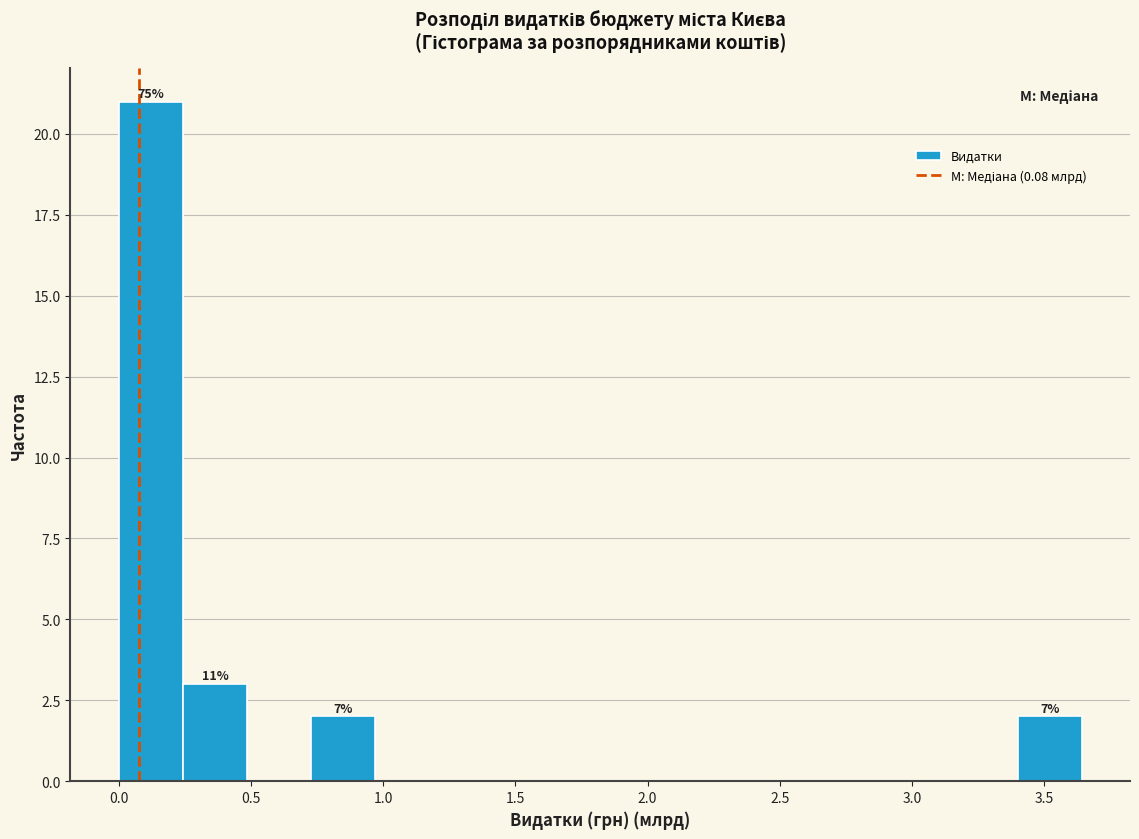

Over which range of the x-axis is the bar tallest?

0.00 to 0.25